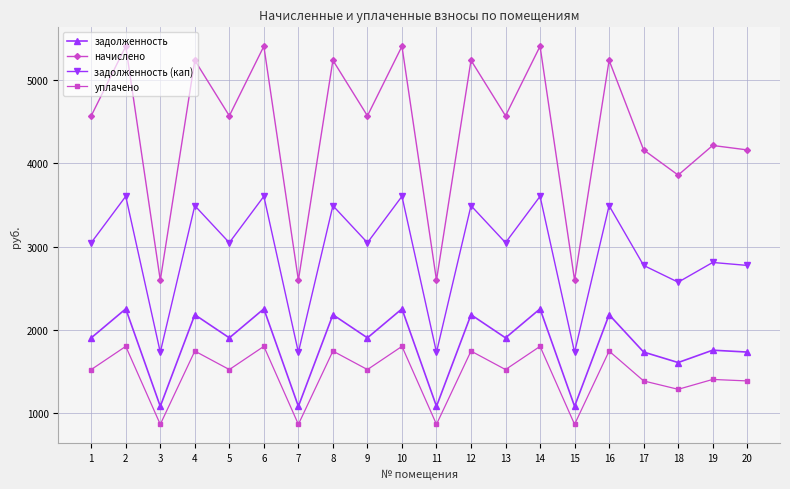

What is the value of the задолженность (кап) point at the 9th from the left?

3047.0